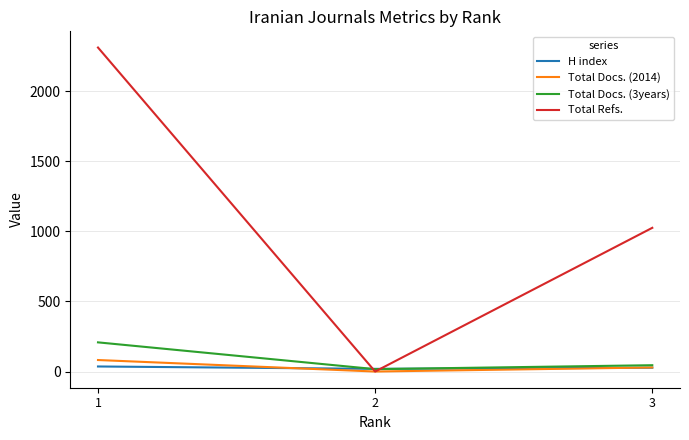

Between 1 and 3, which series saw the biggest shift?

Total Refs.